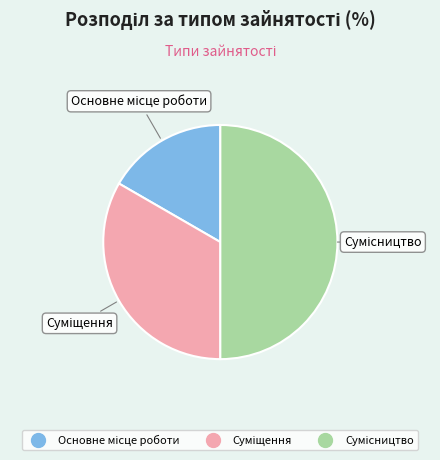

Is there any slice that represents more than half of the pie?

No